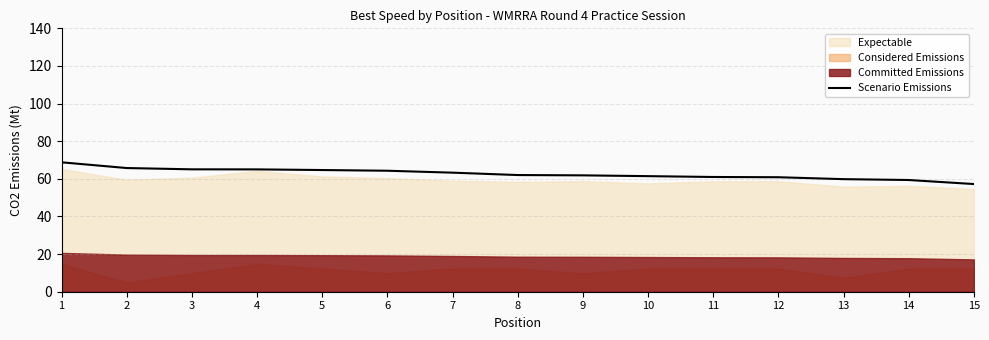

Where does the data first go above 62?

1